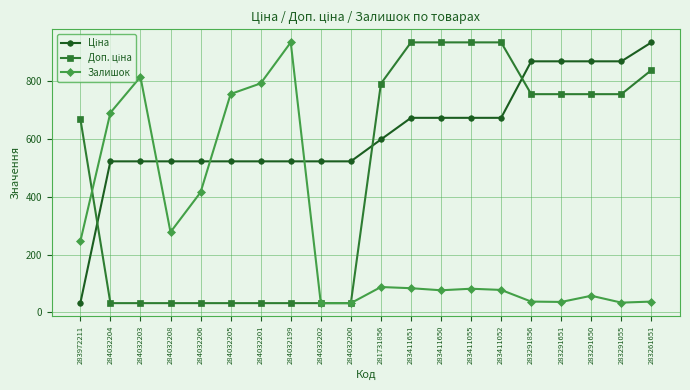

How many values in the Залишок series are below 83?

10